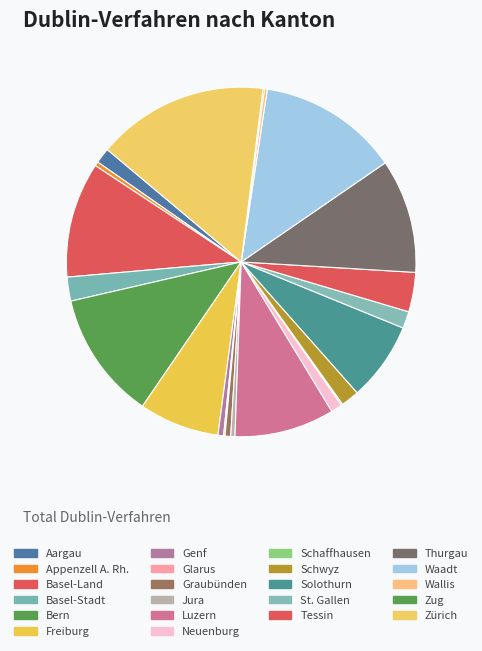

To the nearest percent, what is the difference between the Aargau and Zug slice percentages?

1%